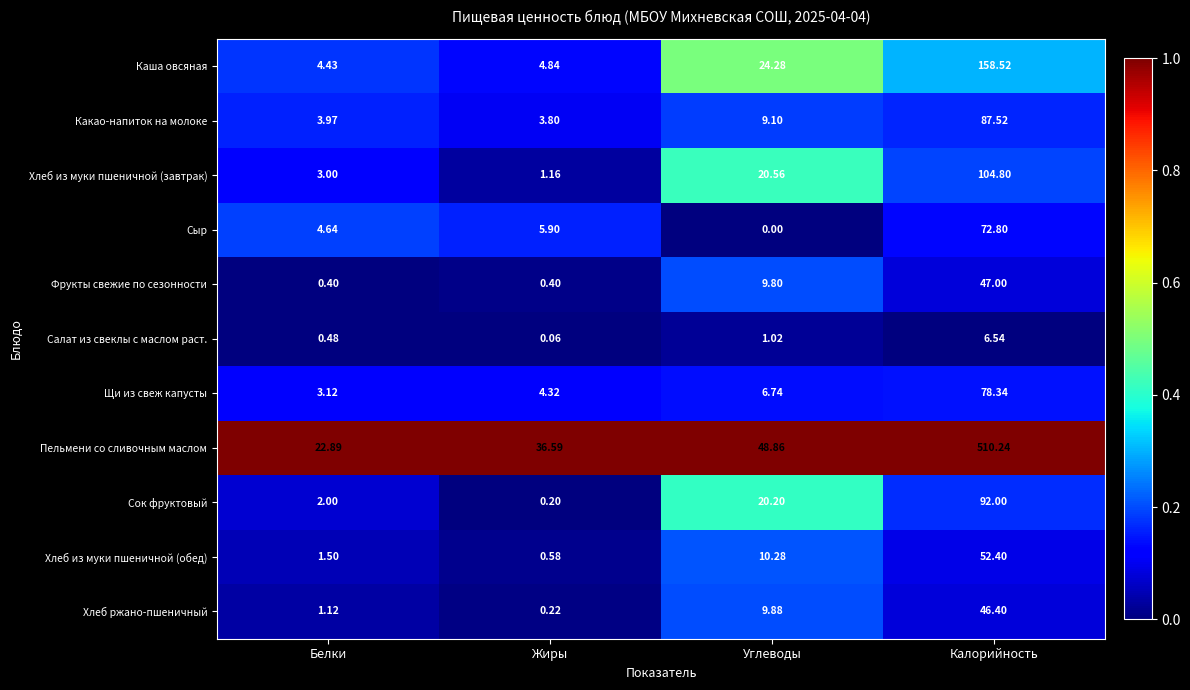

At which label does Сыр reach its peak?

Калорийность